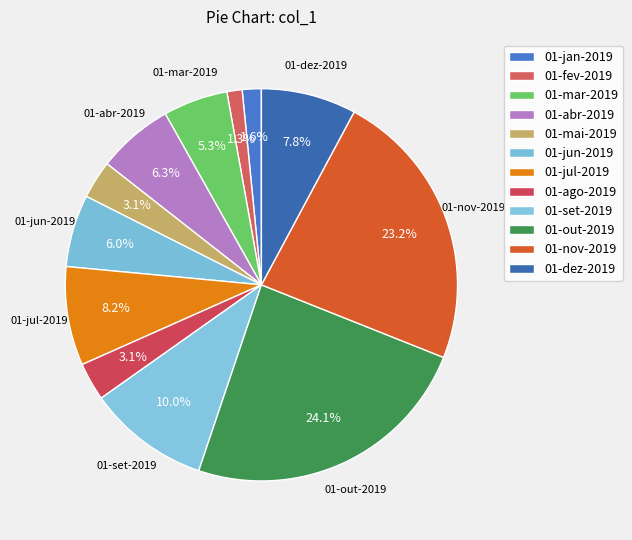

How many slices are in this pie chart?

12